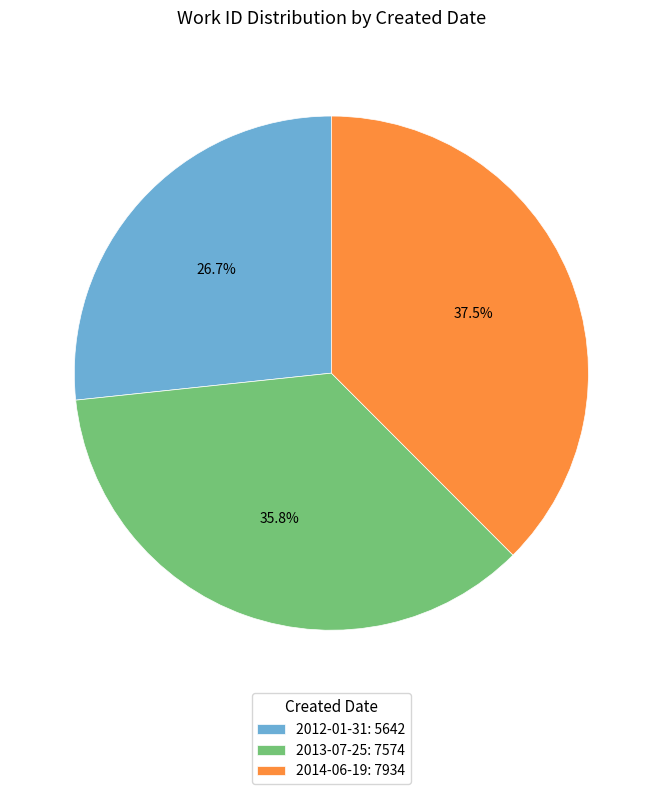

Which category has the smallest portion of the pie?

2012-01-31